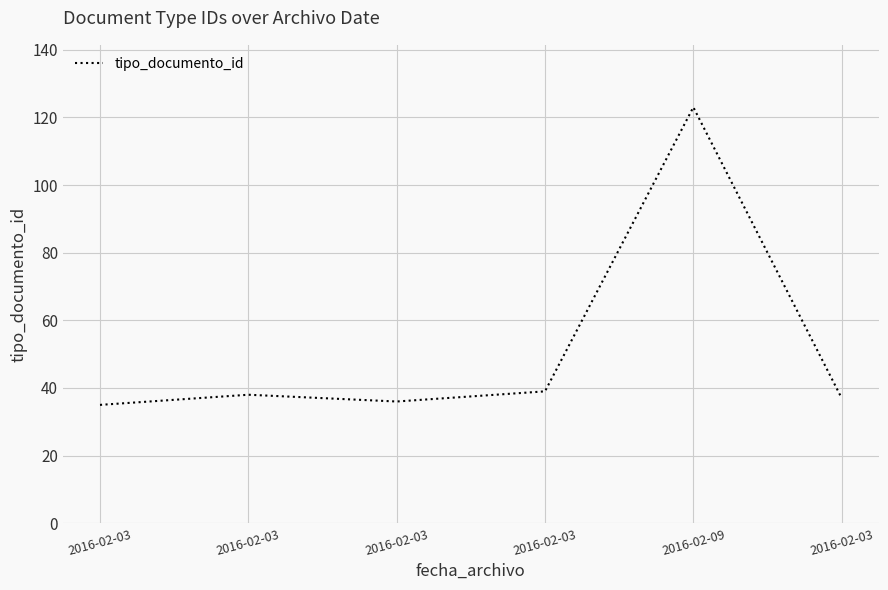

How many lines are shown in the chart?

1